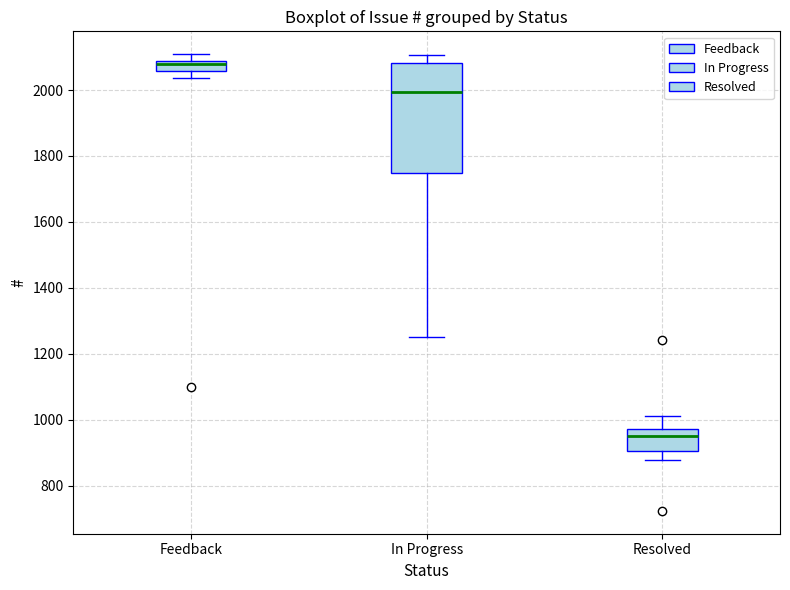

Reading left to right, read every box against the y-axis: the position of its median line, the range the box covers, and the ends of its whiskers. The values are not printed on the chart, so give them approximately, as read against the axis.

Feedback: median 2080 (just below the box's upper edge), box 2060 to 2080, whiskers 2040 to 2100
In Progress: median 2000, box 1740 to 2080, whiskers 1260 to 2100
Resolved: median 940, box 900 to 980, whiskers 880 to 1020